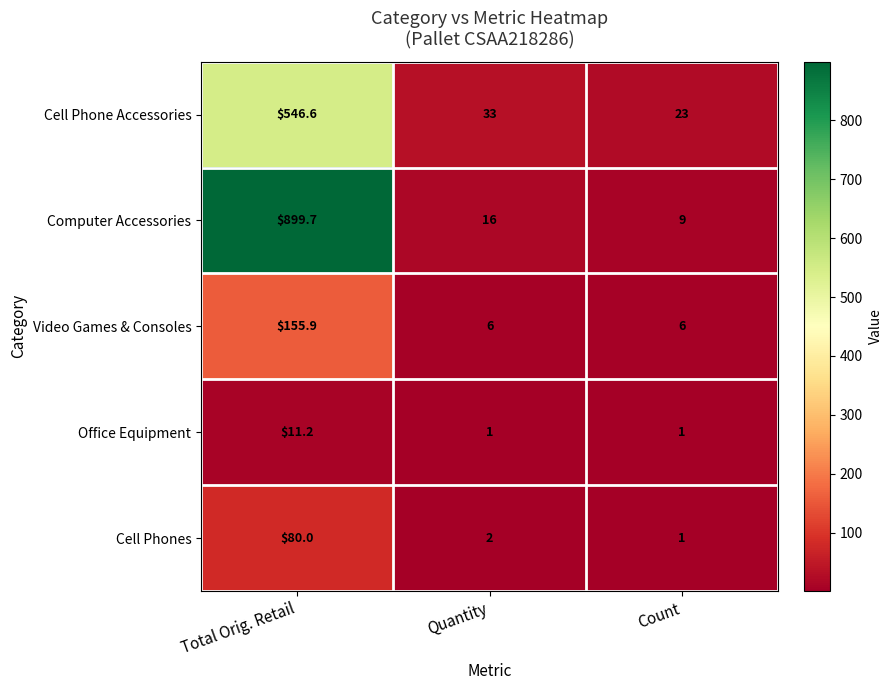

What is the difference between the Cell Phones values at Quantity and Count?

1.0